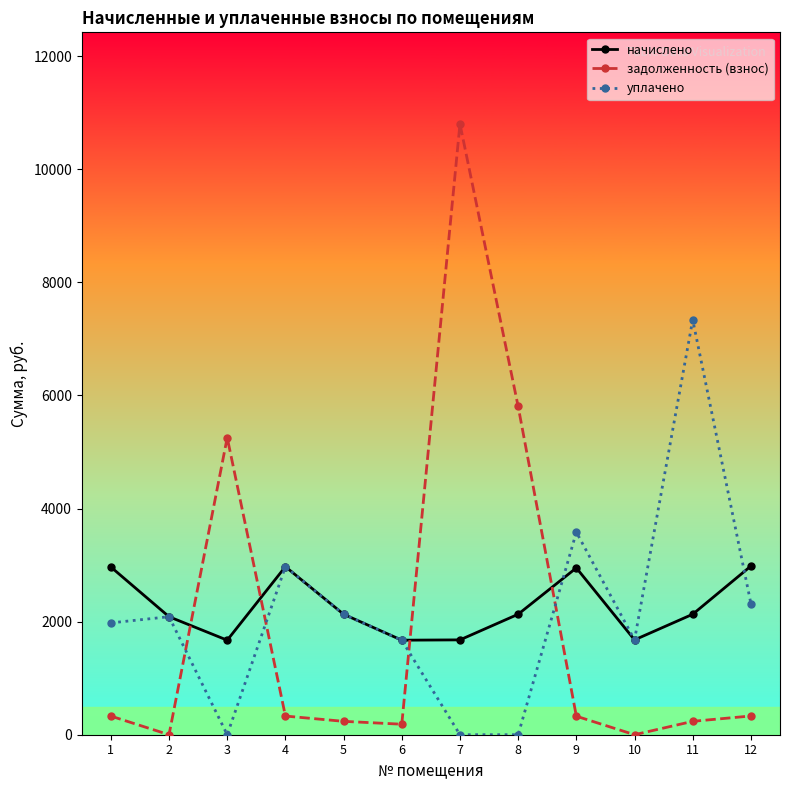

How many series are shown in this chart?

3